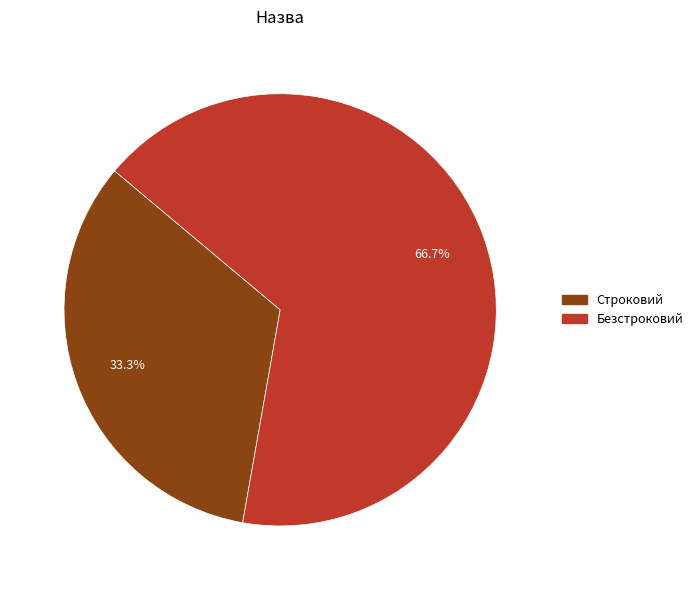

To the nearest percent, what is the average slice percentage?

50%